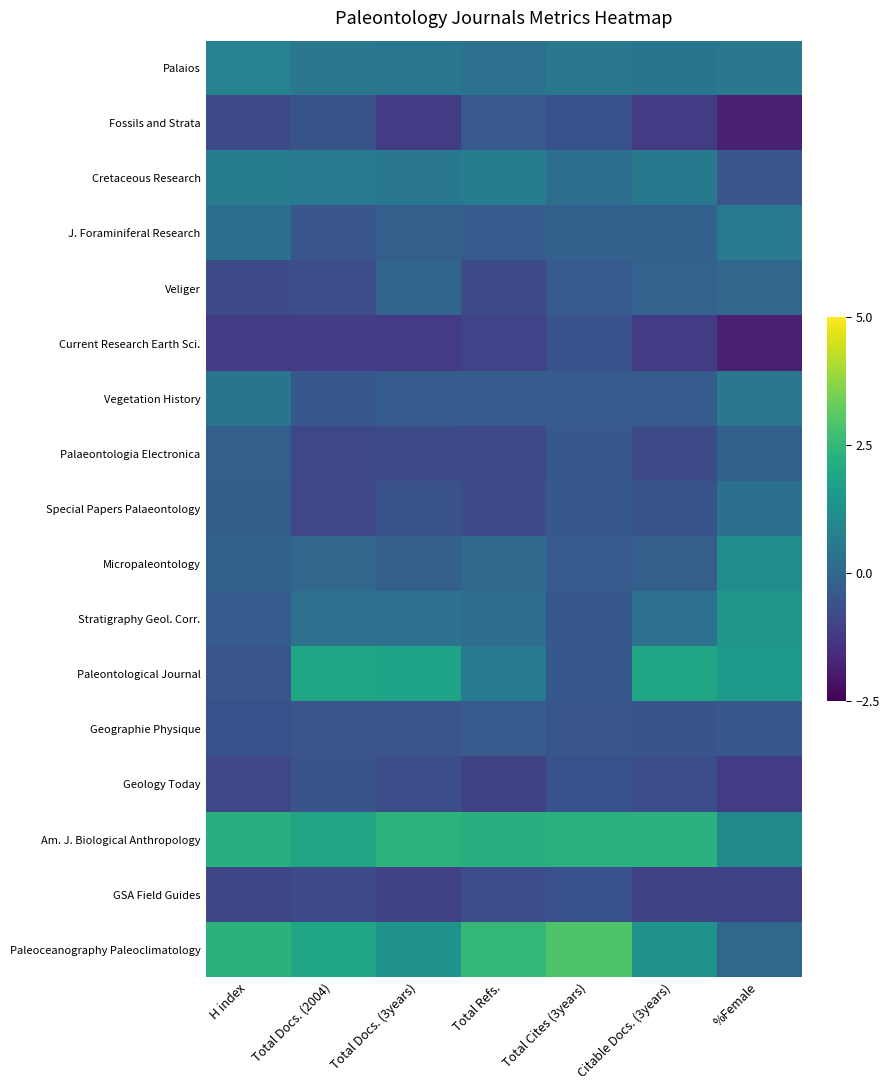

Between Total Docs. (3years) and Citable Docs. (3years), which is larger?

Total Docs. (3years)